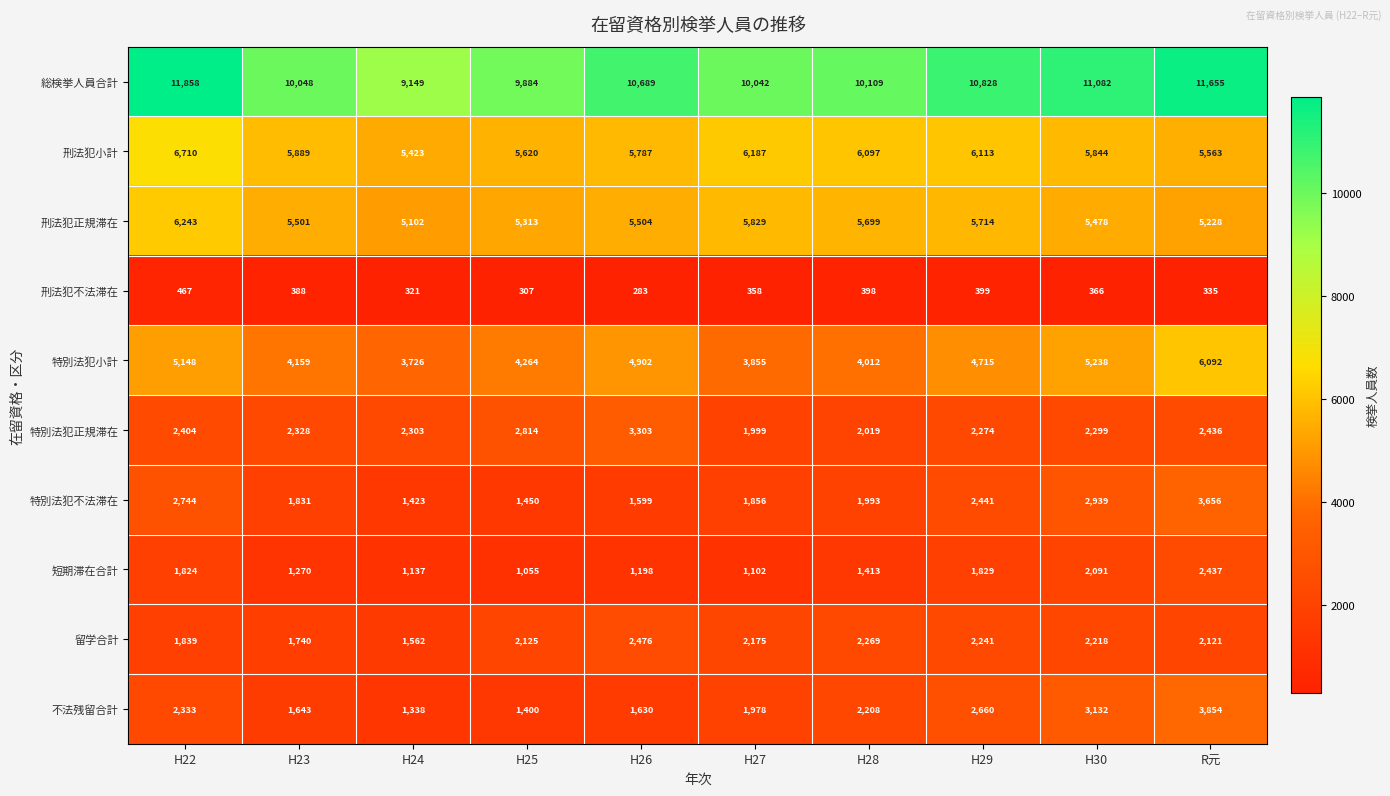

What is the difference between the 総検挙人員合計 values at H25 and H27?

158